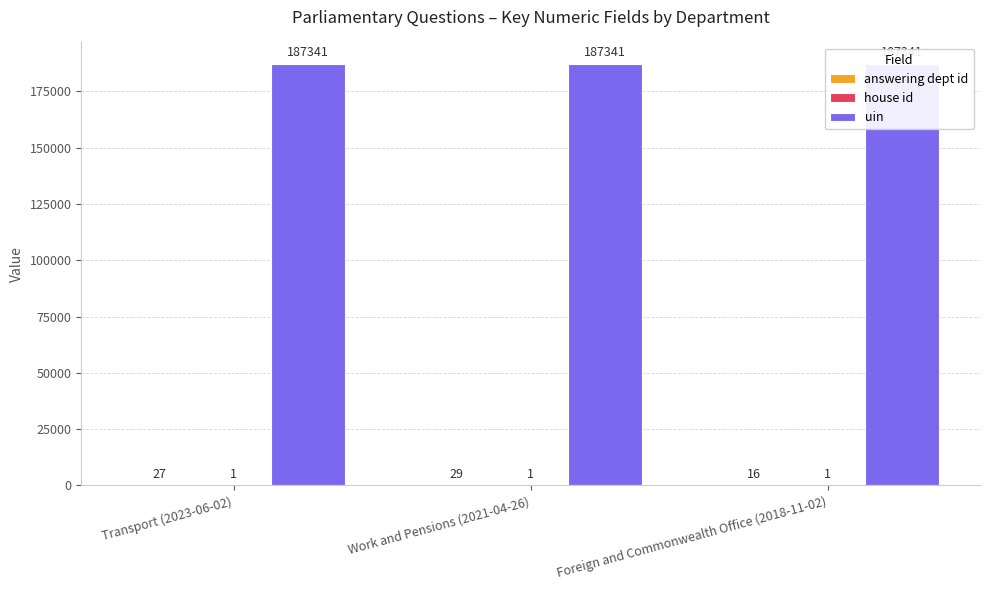

Reading left to right, transcribe all the data shown in this chart.

answering dept id: Transport (2023-06-02)=27	Work and Pensions (2021-04-26)=29	Foreign and Commonwealth Office (2018-11-02)=16
house id: Transport (2023-06-02)=1	Work and Pensions (2021-04-26)=1	Foreign and Commonwealth Office (2018-11-02)=1
uin: Transport (2023-06-02)=187341	Work and Pensions (2021-04-26)=187341	Foreign and Commonwealth Office (2018-11-02)=187341